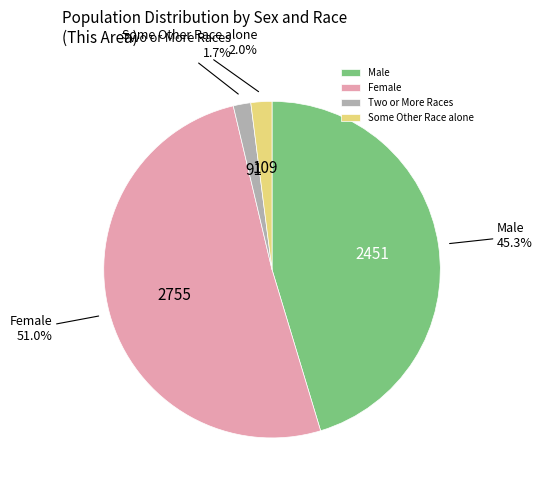

To the nearest percent, what percentage of the pie is Female?

51%